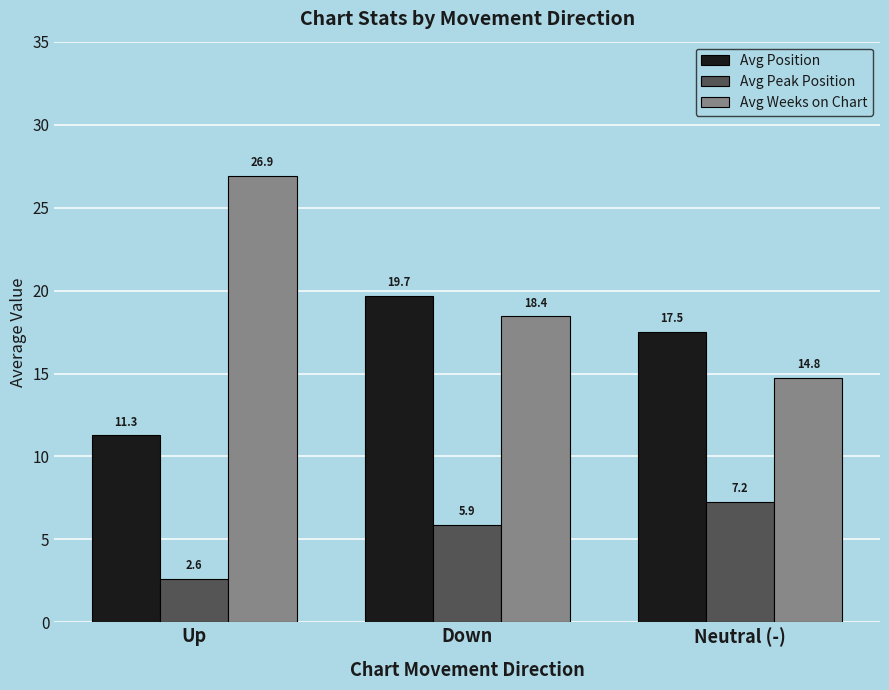

Is the value of Avg Peak Position at Up greater than the value of Avg Weeks on Chart at Up?

No